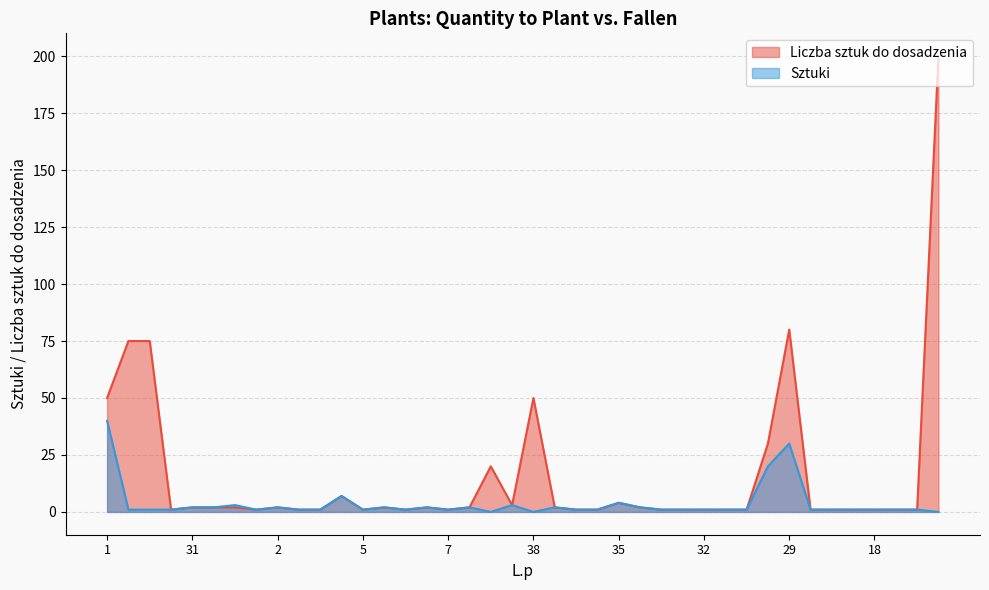

What is the approximate value of Sztuki at 38?

0